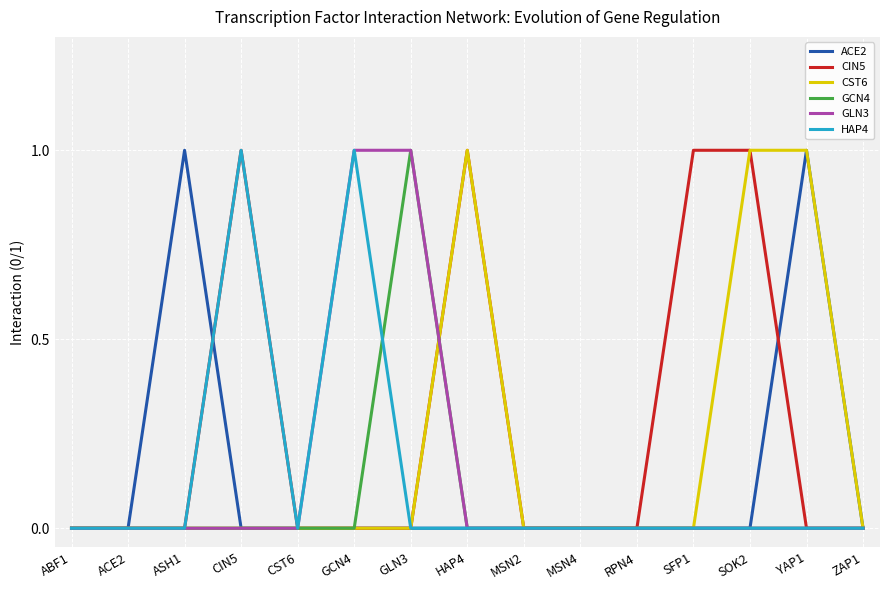

True or false: HAP4 has a value of 0 at GCN4.

False